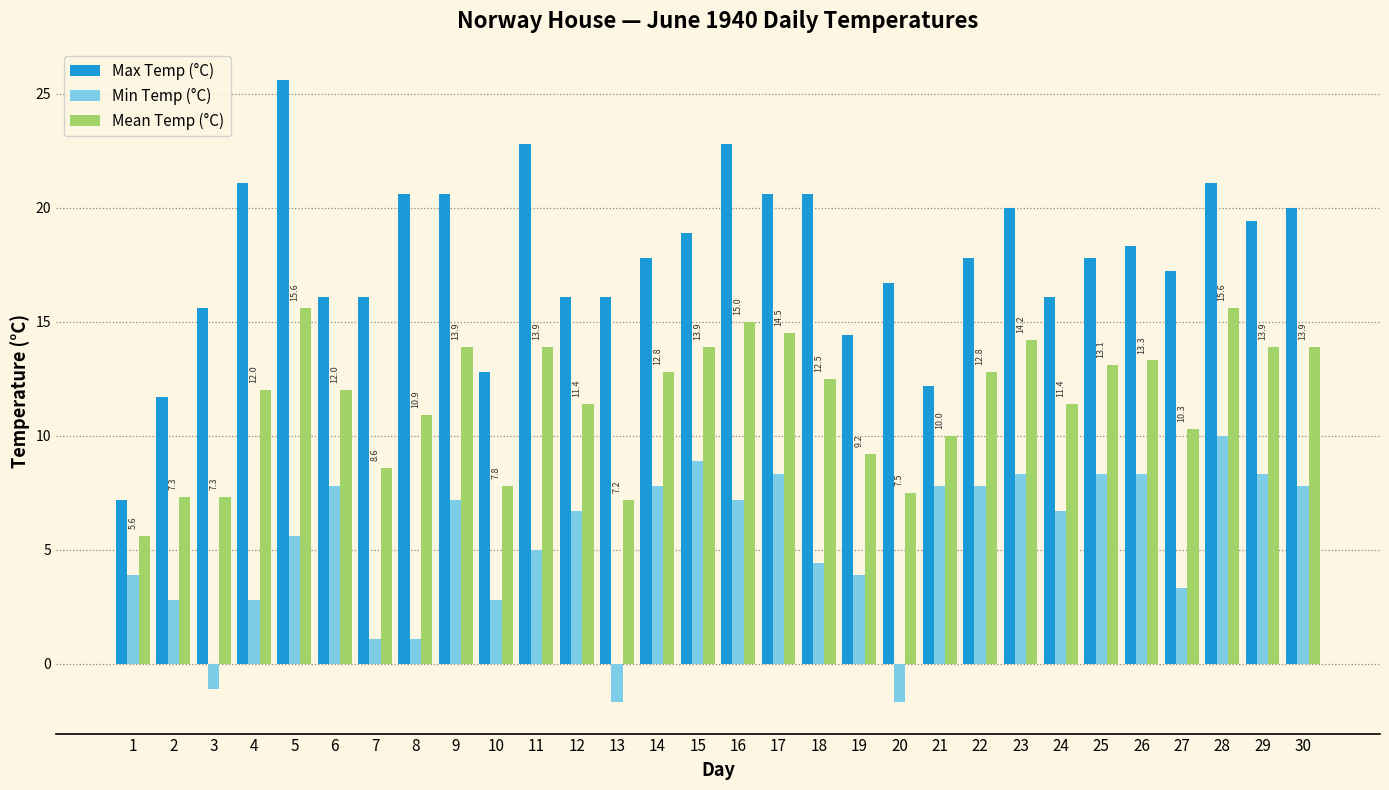

At 29, list the series in order from smallest to largest.

Min Temp (°C), Mean Temp (°C), Max Temp (°C)